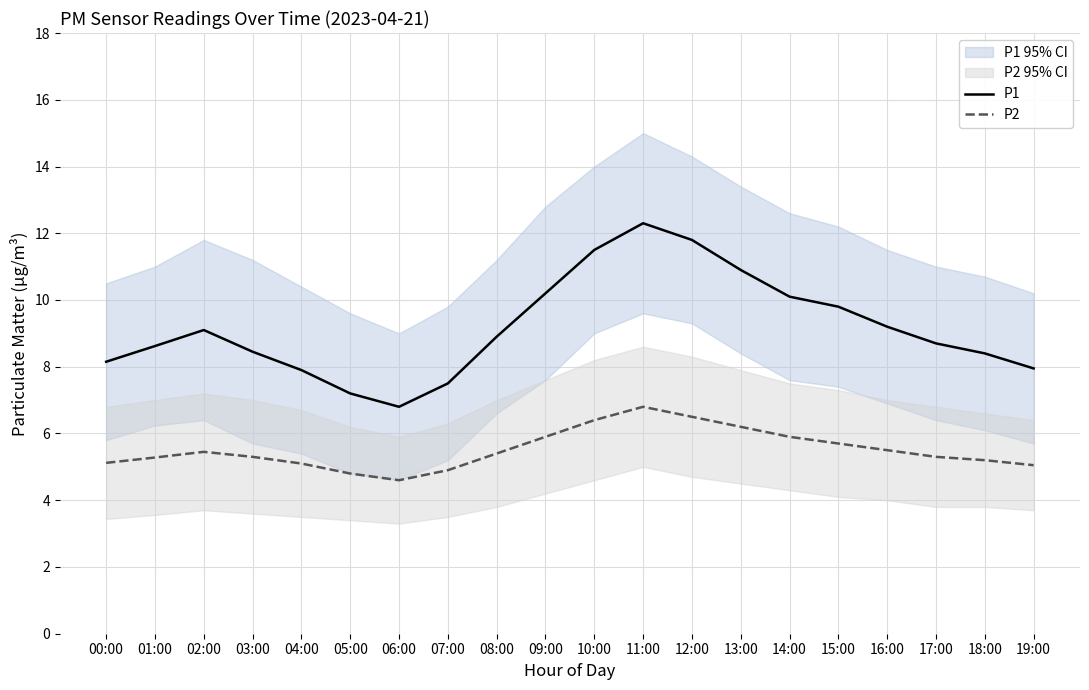

Where is P2 nearest to the value 5?

19:00